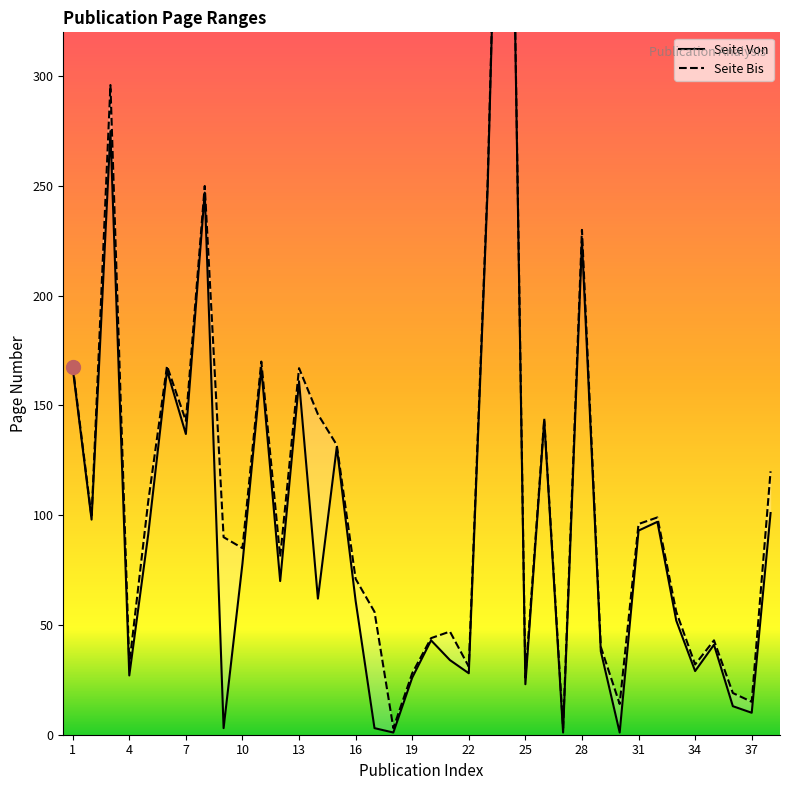

Which label corresponds to the largest value in the chart?

24